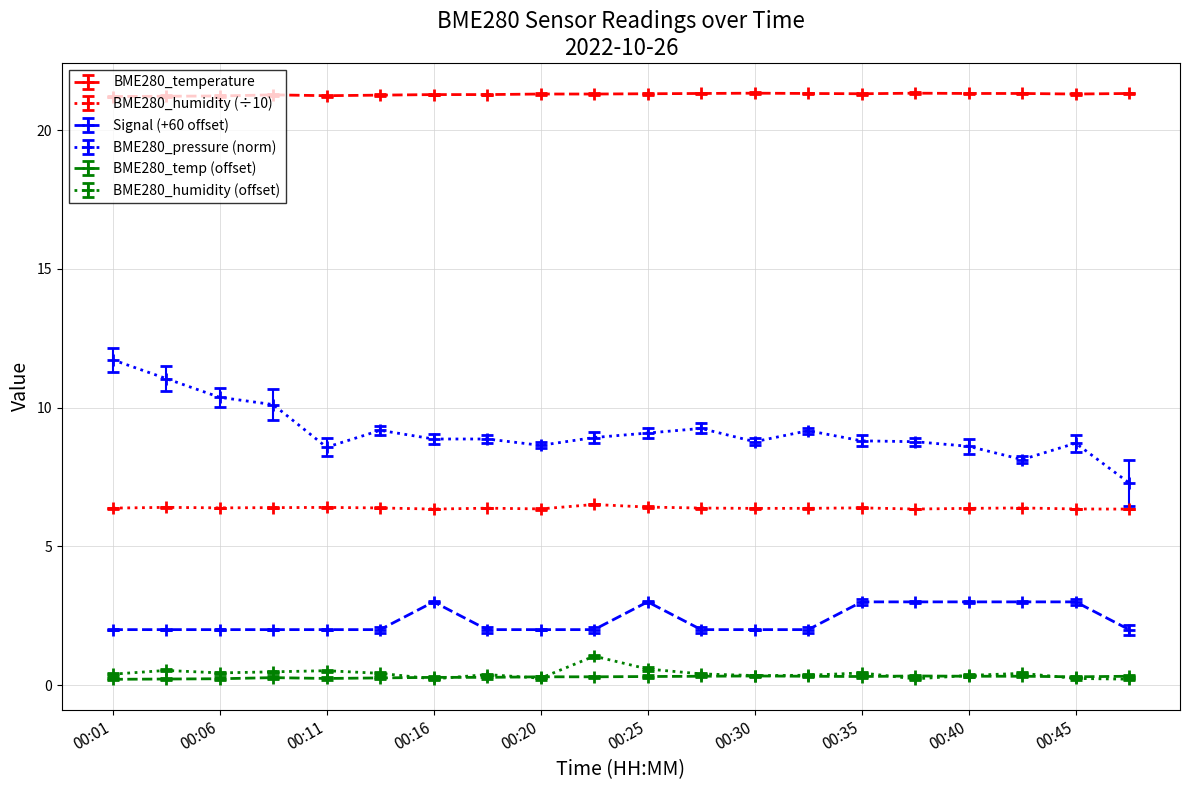

True or false: BME280_pressure (norm) and BME280_humidity (offset) intersect in this chart.

False